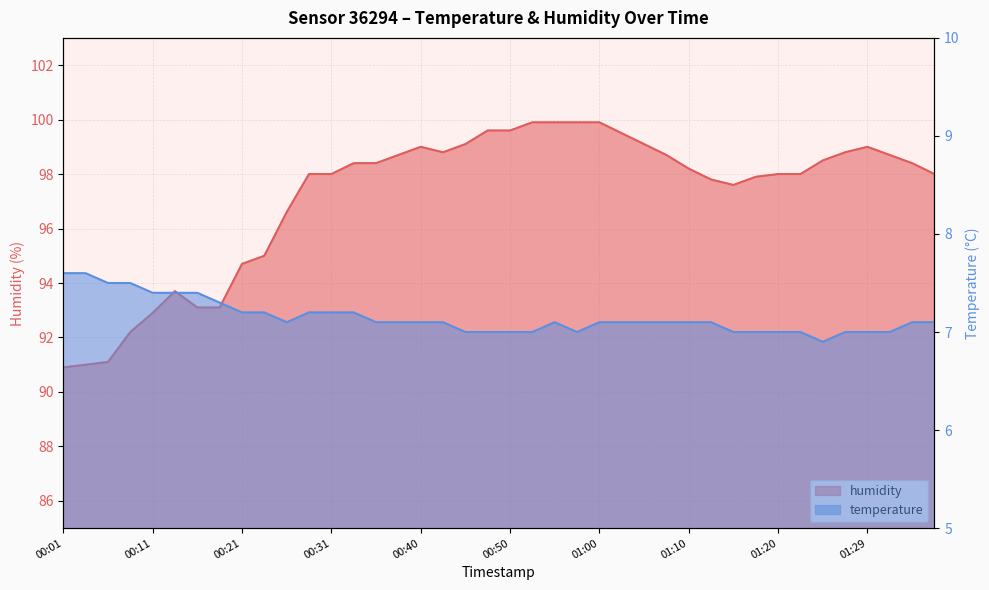

At which category does humidity reach its first local valley?

00:43